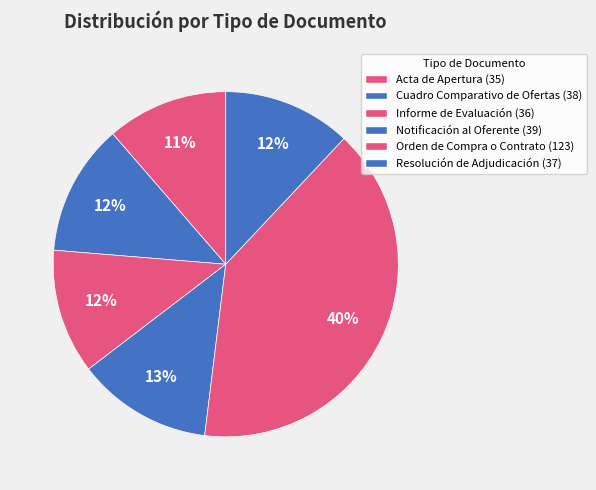

Approximately how many times larger is the value at Orden de Compra o Contrato compared to Notificación al Oferente?

3.2